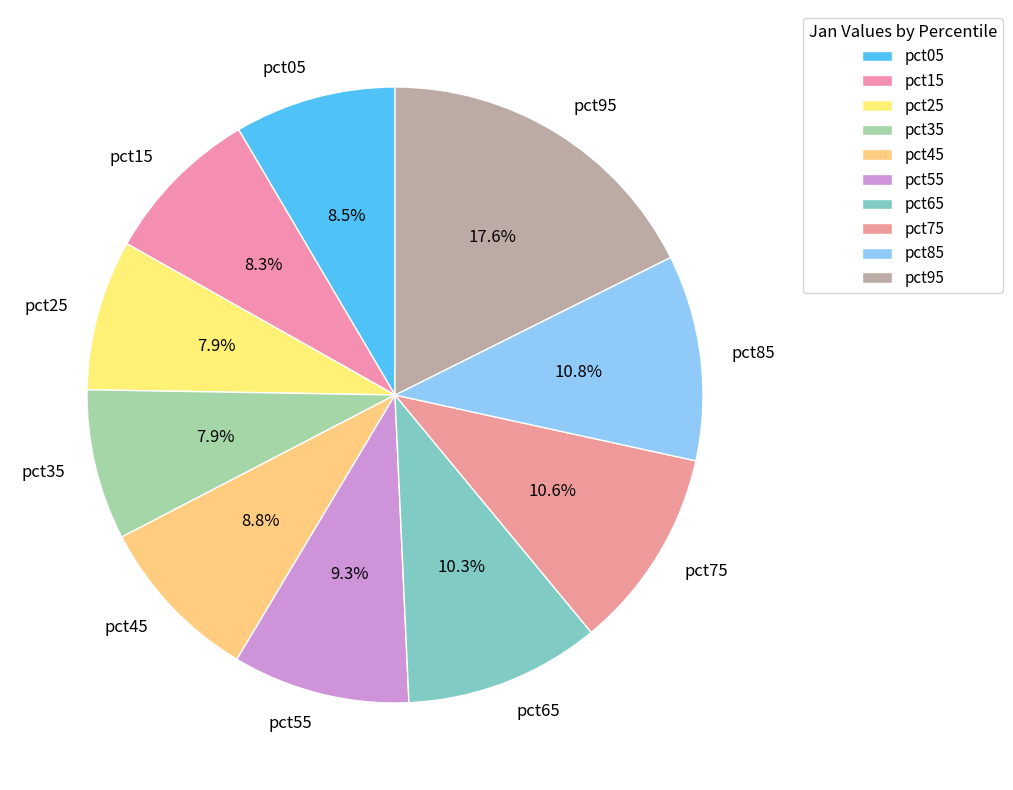

What percentage is the pct55 slice, to the nearest percent?

9%